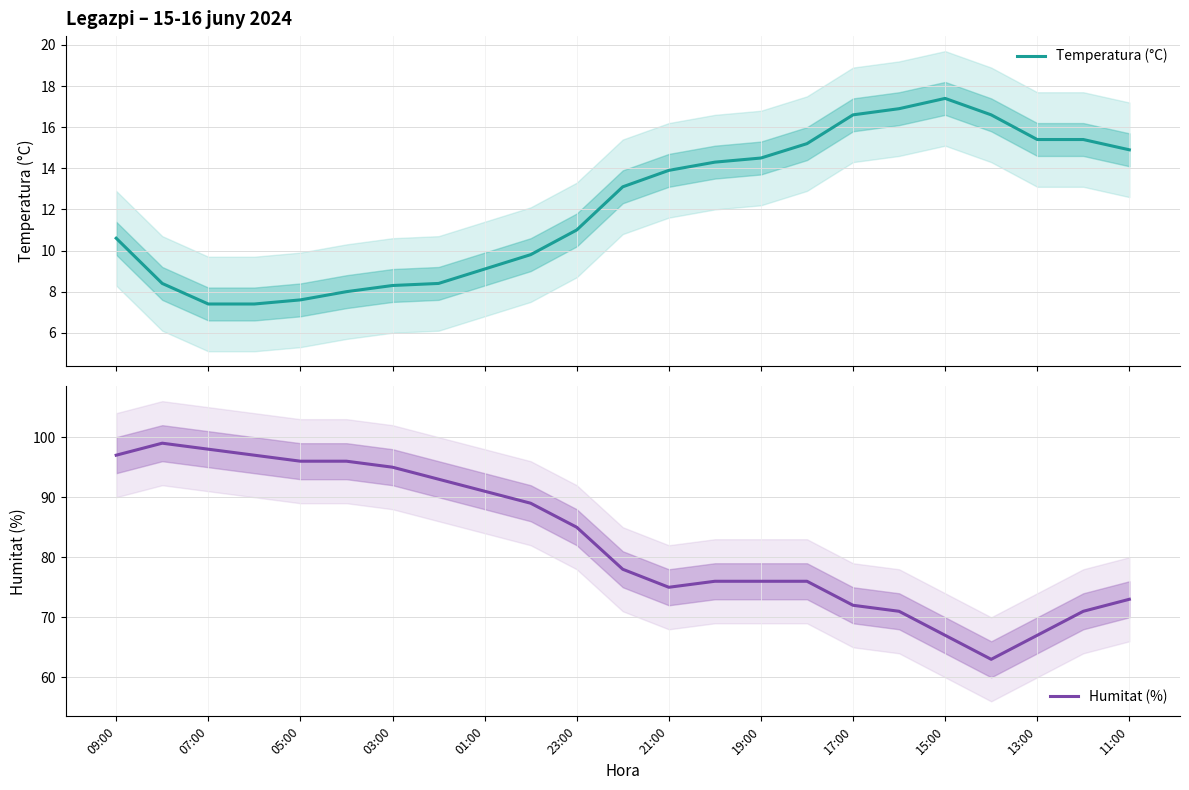

The value of Temperatura (°C) at 23:00 is 5.3. True or false?

False